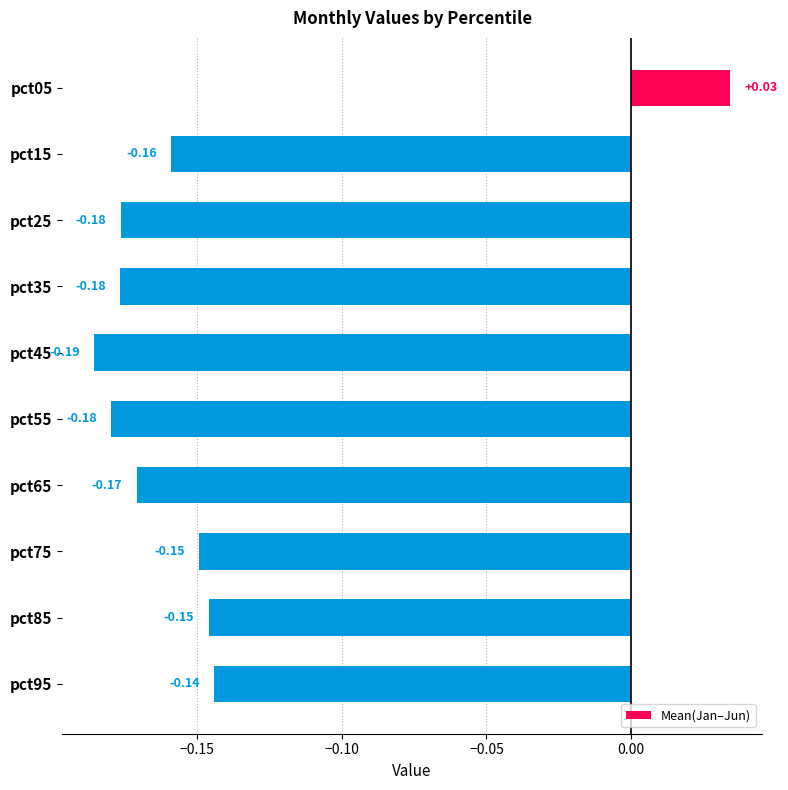

What is the sum of the values at pct15 and pct55?

-0.3